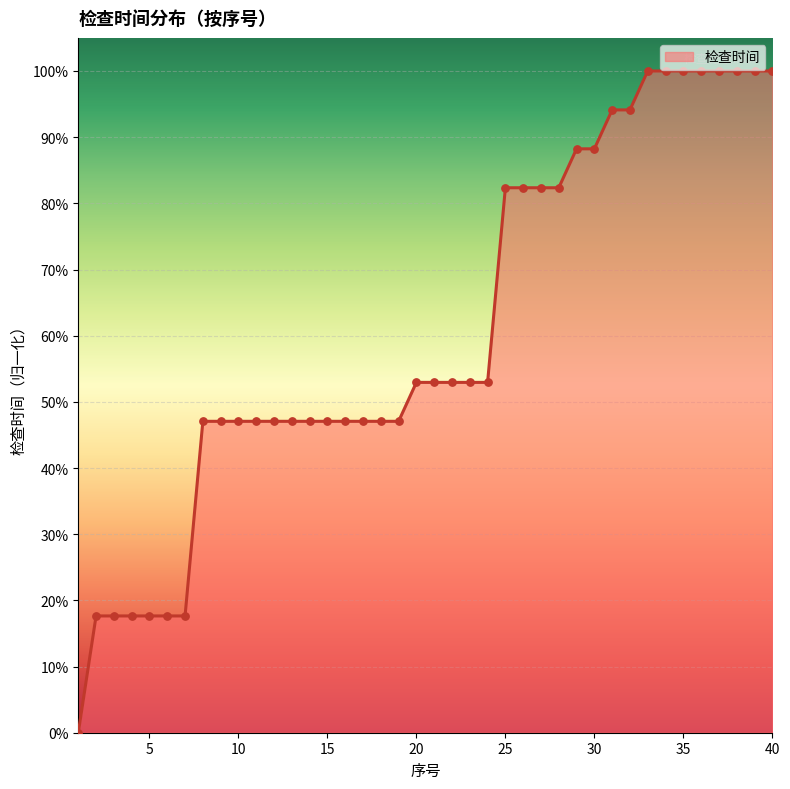

What is the difference between the maximum and minimum values?

100.0